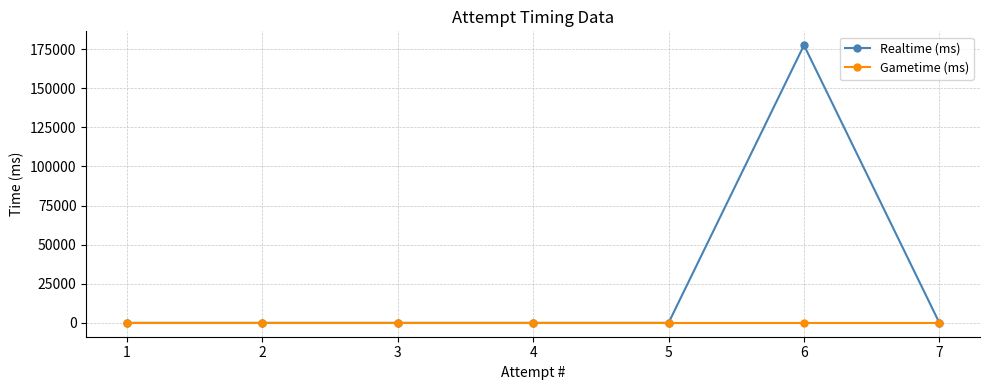

What is the maximum value for Realtime (ms)?

177536